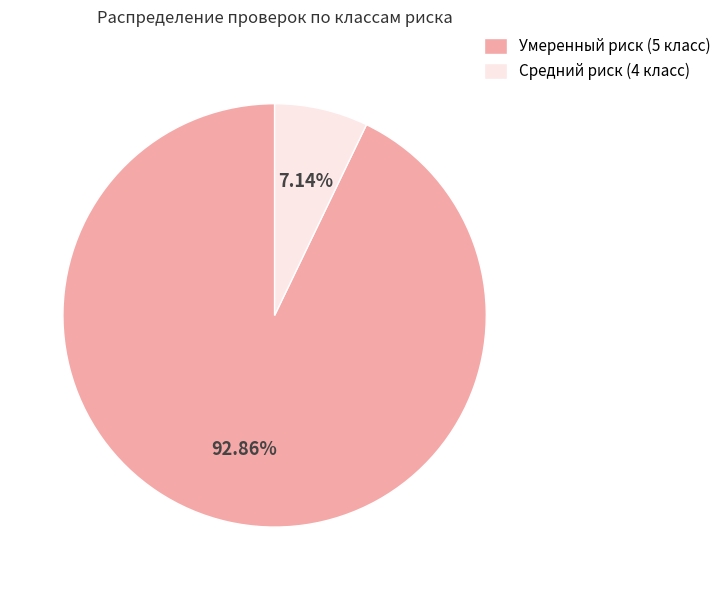

Which slice represents more than half of the pie?

Умеренный риск (5 класс)